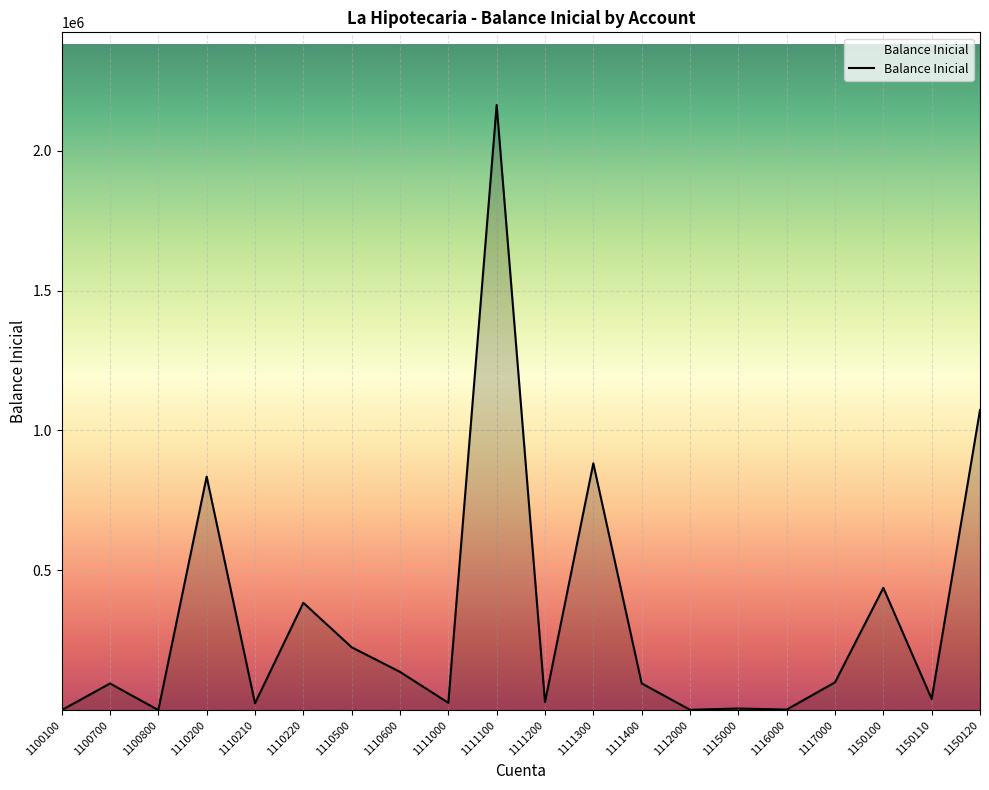

What is the difference between the values at 1110600 and 1110200?

697784.9